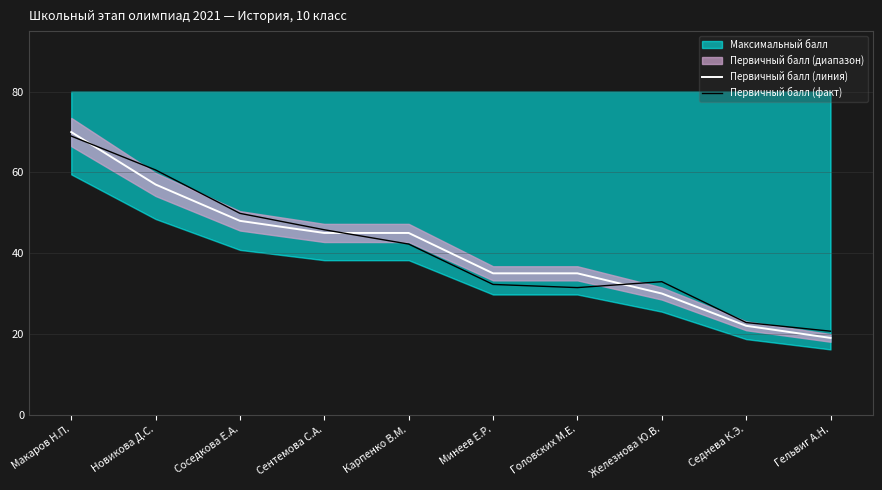

At which category is the sum across all series the highest?

Макаров Н.П.